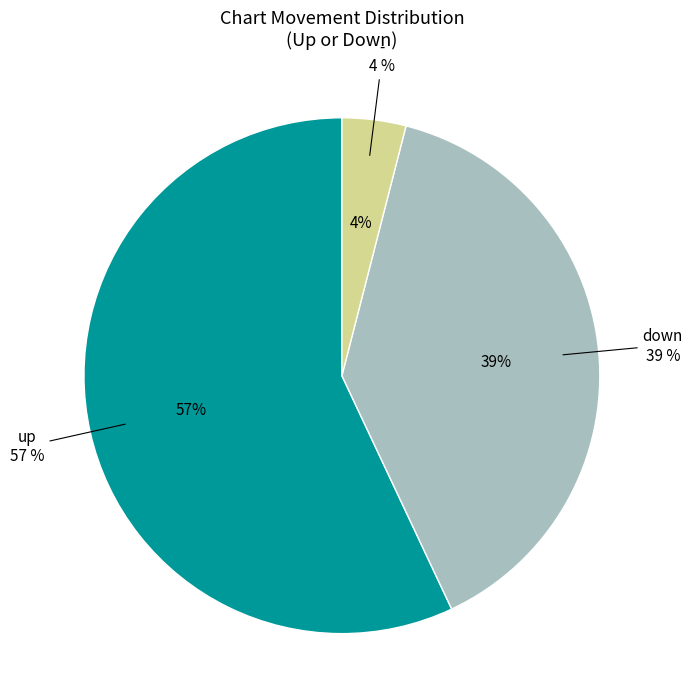

How many segments does this pie chart have?

3